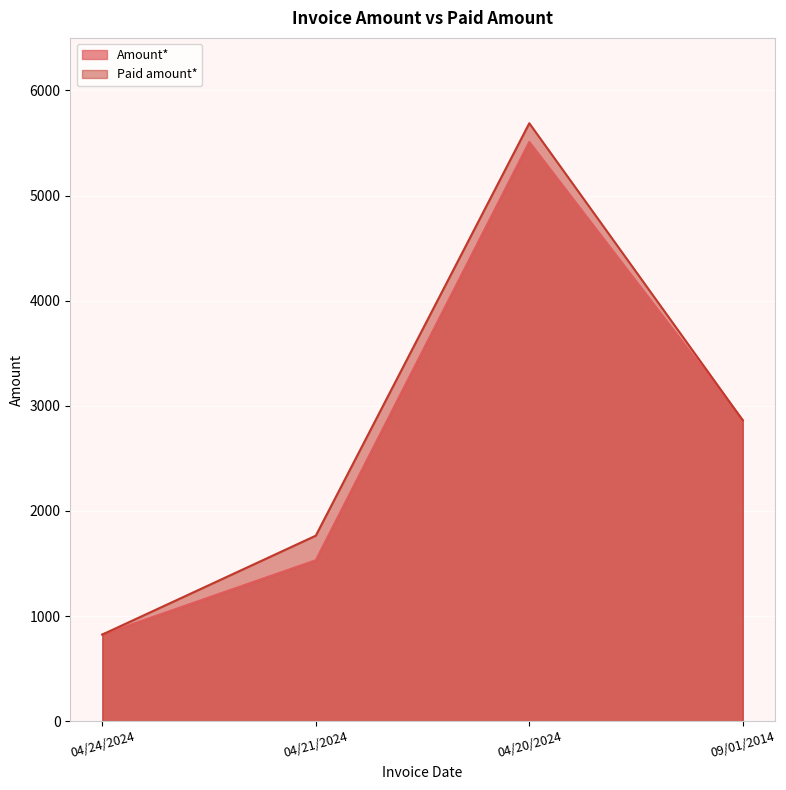

How many interior local peaks does the Amount* series have?

1